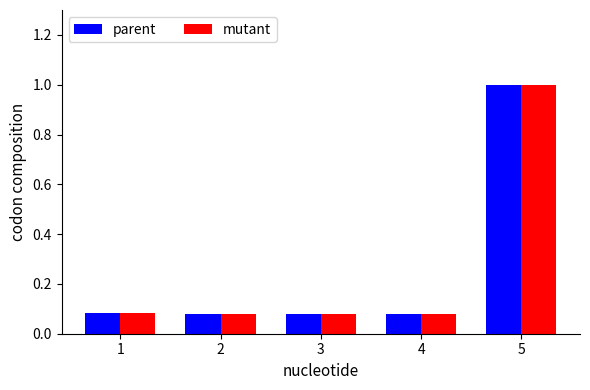

What is the maximum value for parent?

1.0